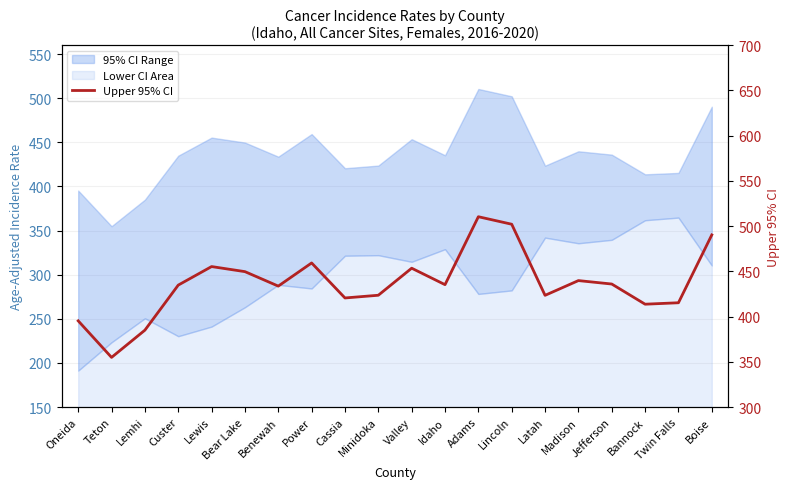

The chart shows a value of 544.4 at Teton. True or false?

False